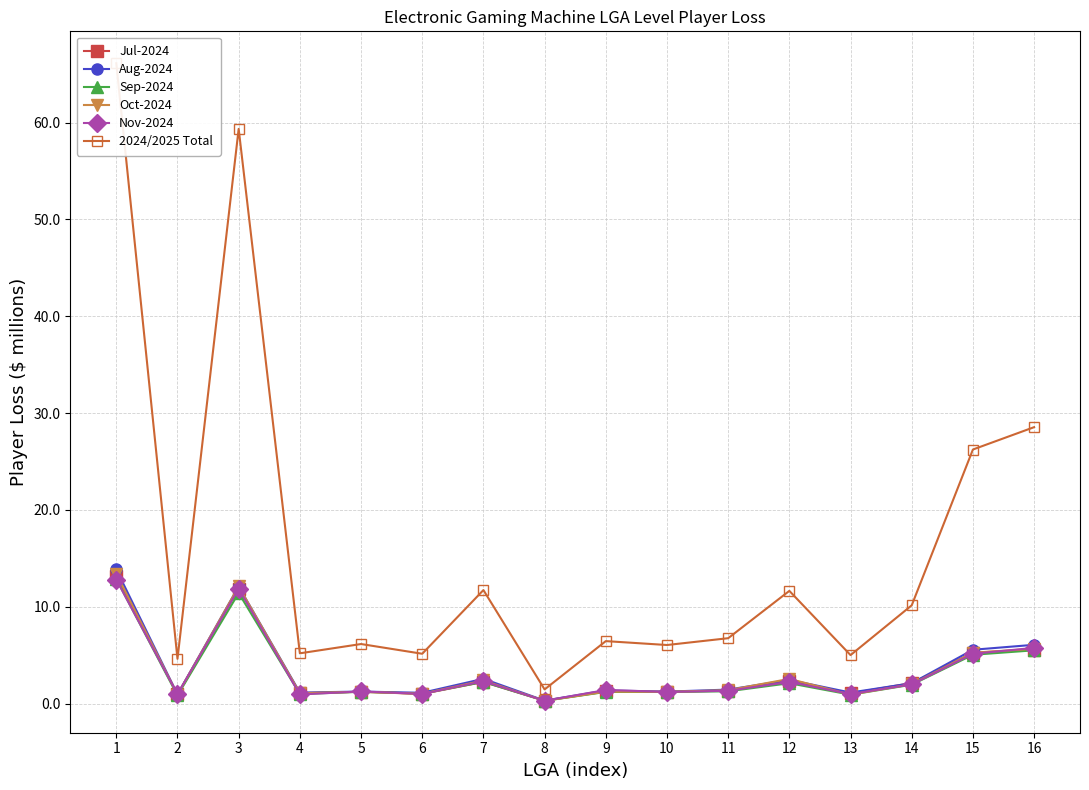

Is it true that Oct-2024 equals 0.3 at 8?

True